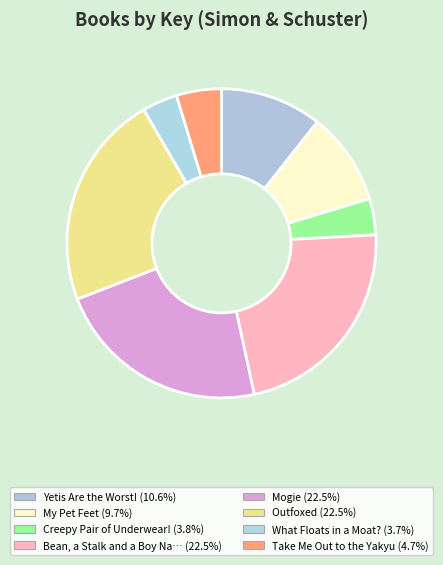

Count the number of slices in the pie.

8